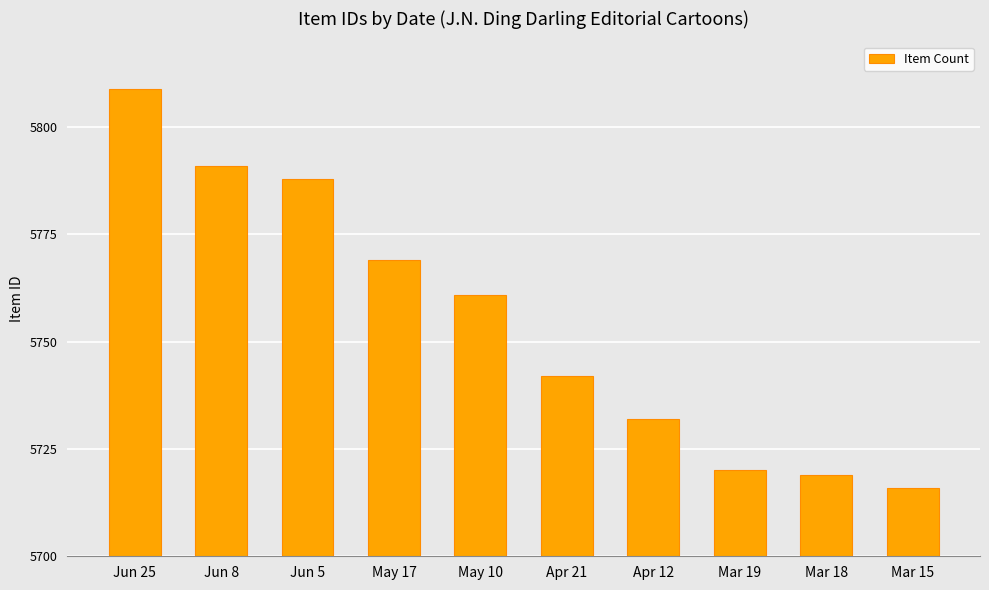

What is the label of the 7th bar from the right?

May 17